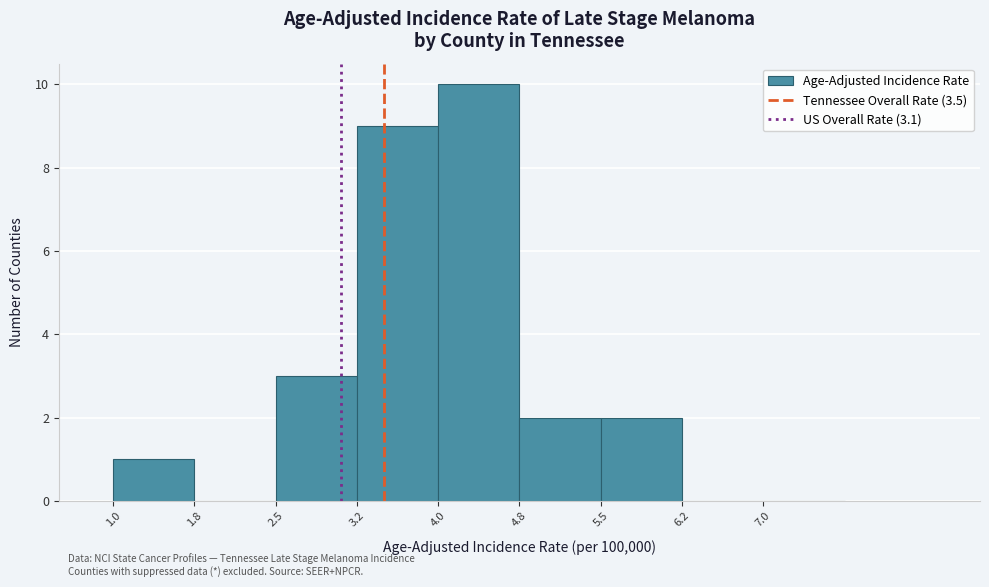

How tall is the bar that spans 5.50 to 6.25 on the x-axis? Neither the bar edges nor the heights are printed on the chart, so give them approximately, as read against the axes.

2